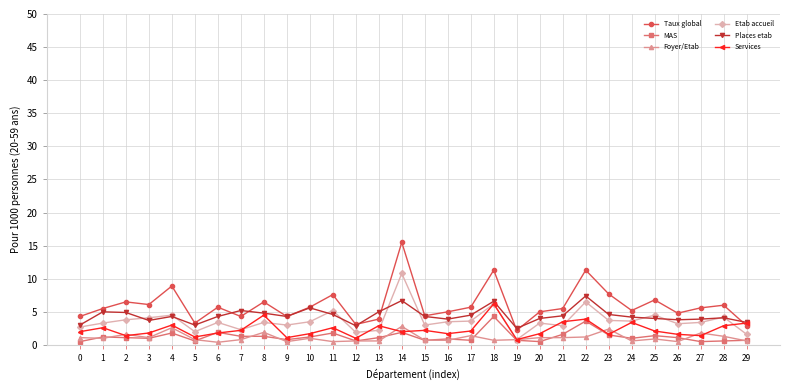

True or false: Foyer/Etab and Places etab cross at least once.

False